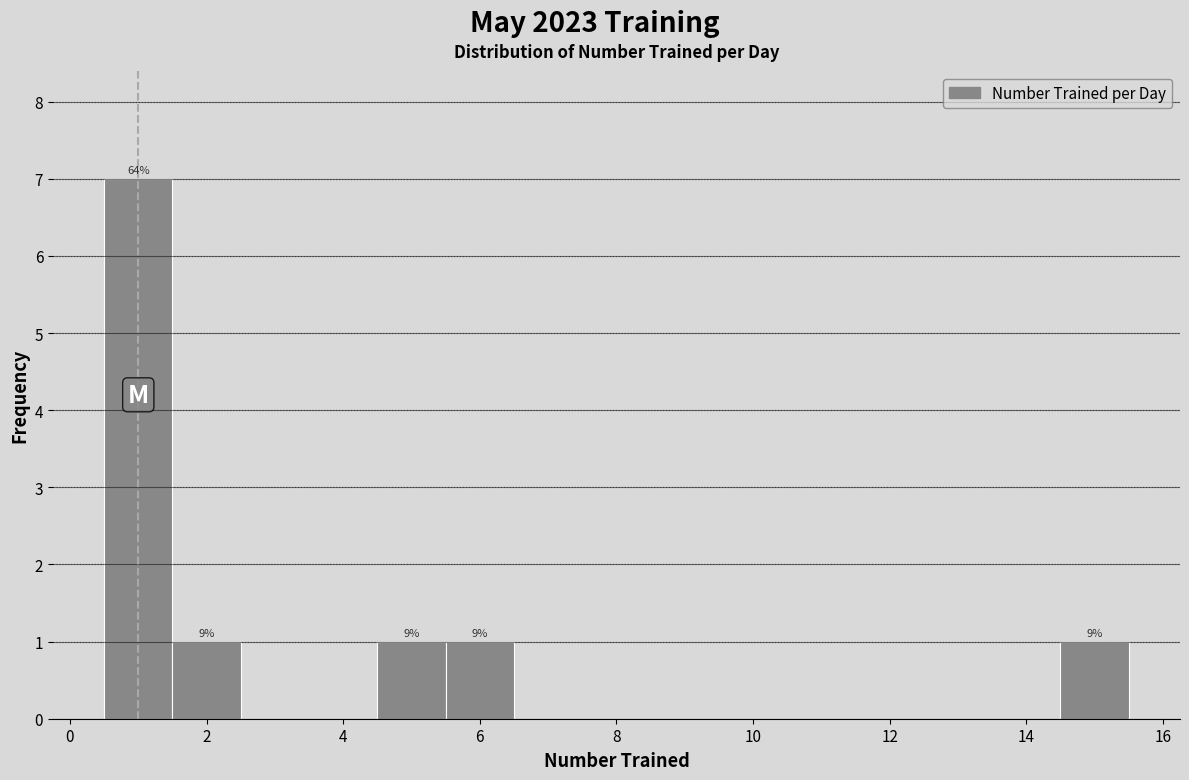

Which range on the x-axis has the tallest bar?

0.5 to 1.5